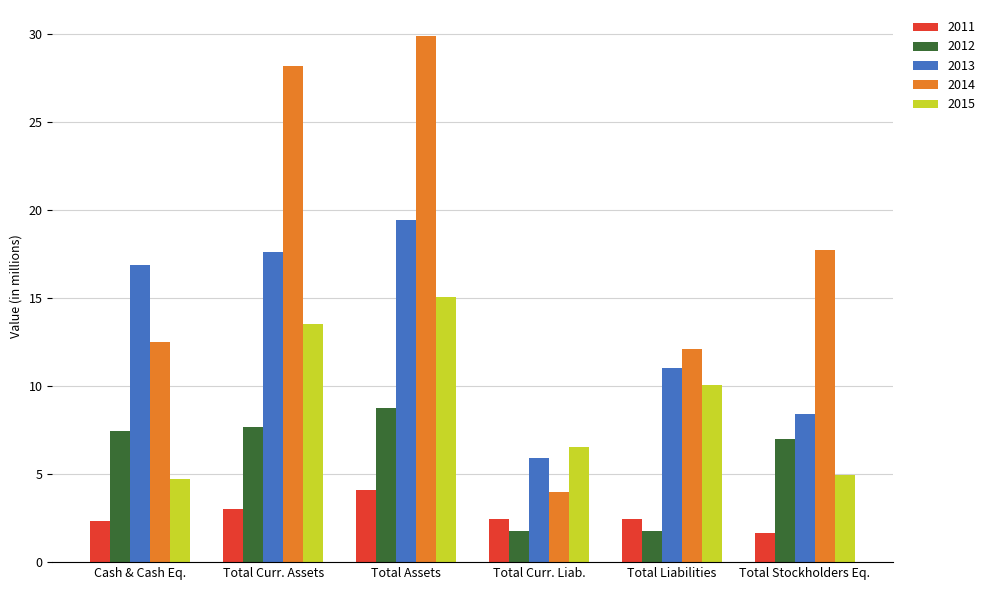

What value does the 2011 series have at Total Assets?

4.1